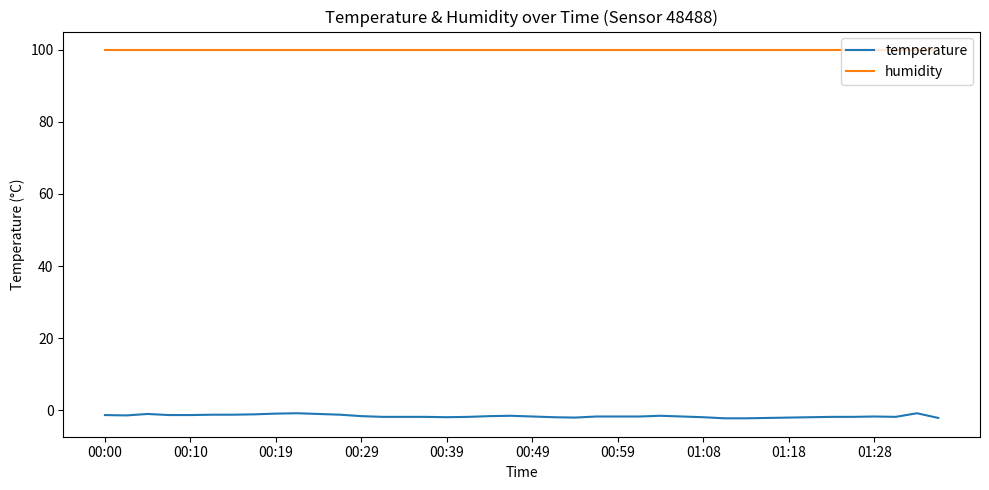

Which series has the largest range (max minus min)?

temperature